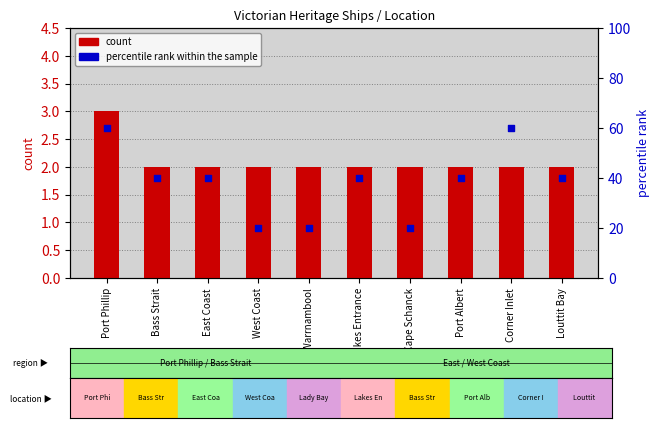

What is the total value across all series at Lakes Entrance?

42